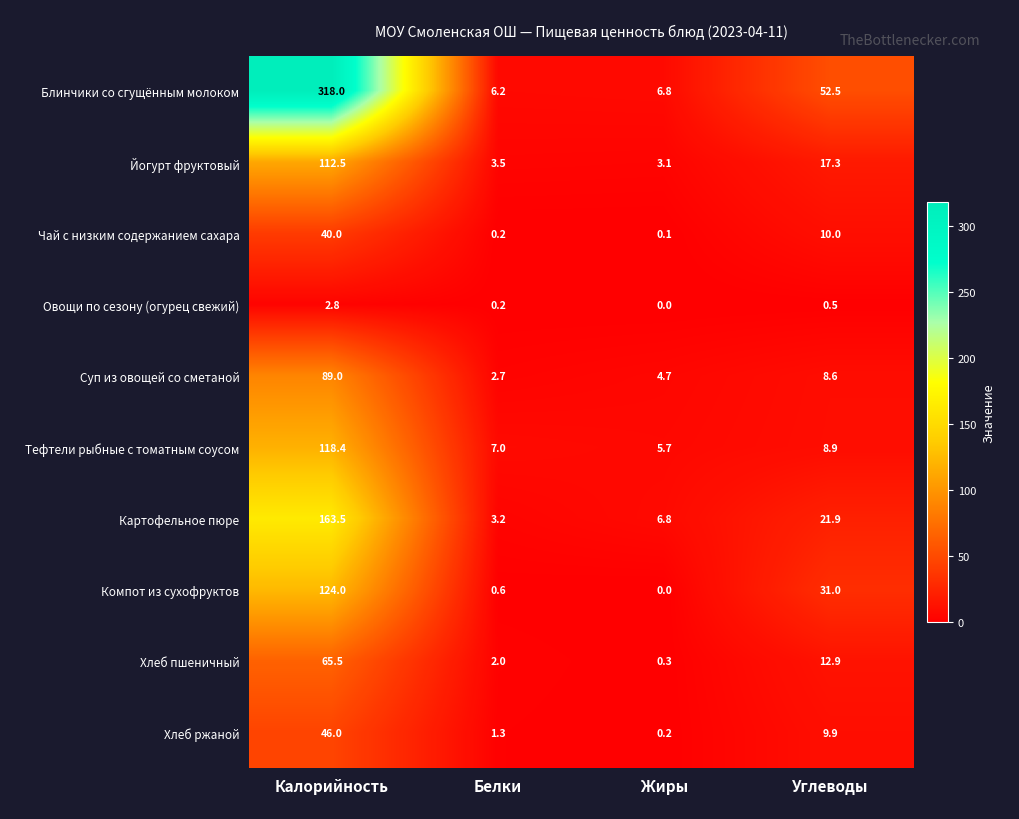

What is the difference between the highest and lowest values at Углеводы?

52.0